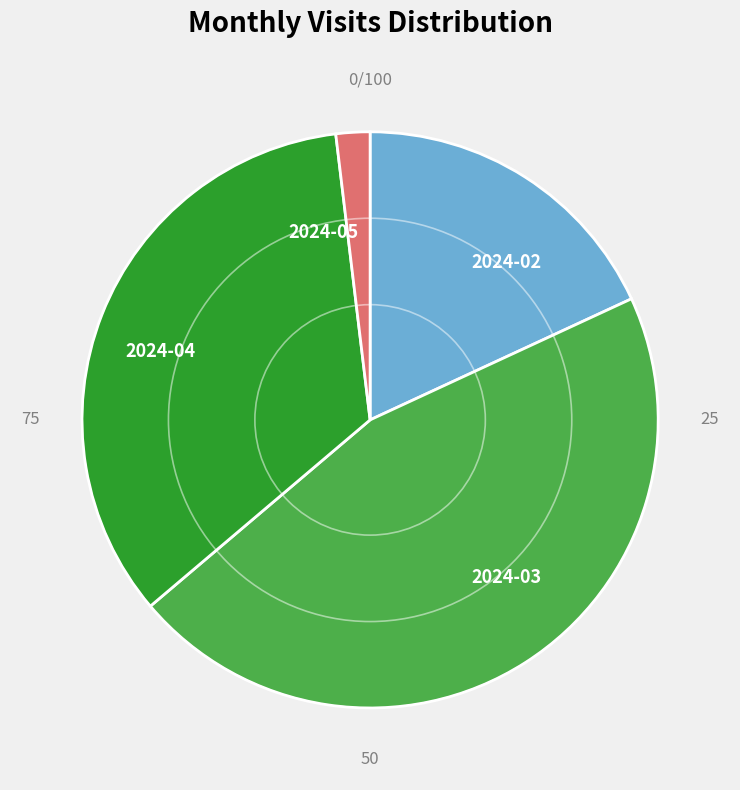

What is the ratio of the value at 2024-02 to the value at 2024-04?

0.5